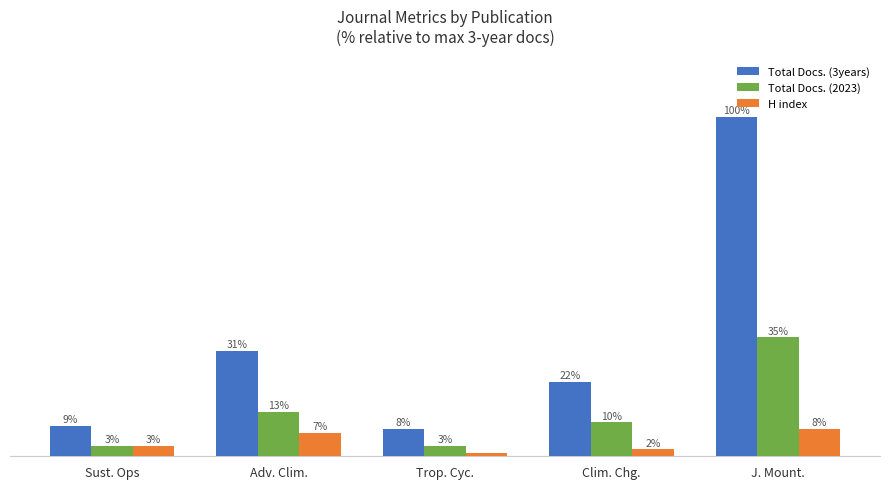

Between Trop. Cyc. and Clim. Chg., which series saw the biggest shift?

Total Docs. (3years)